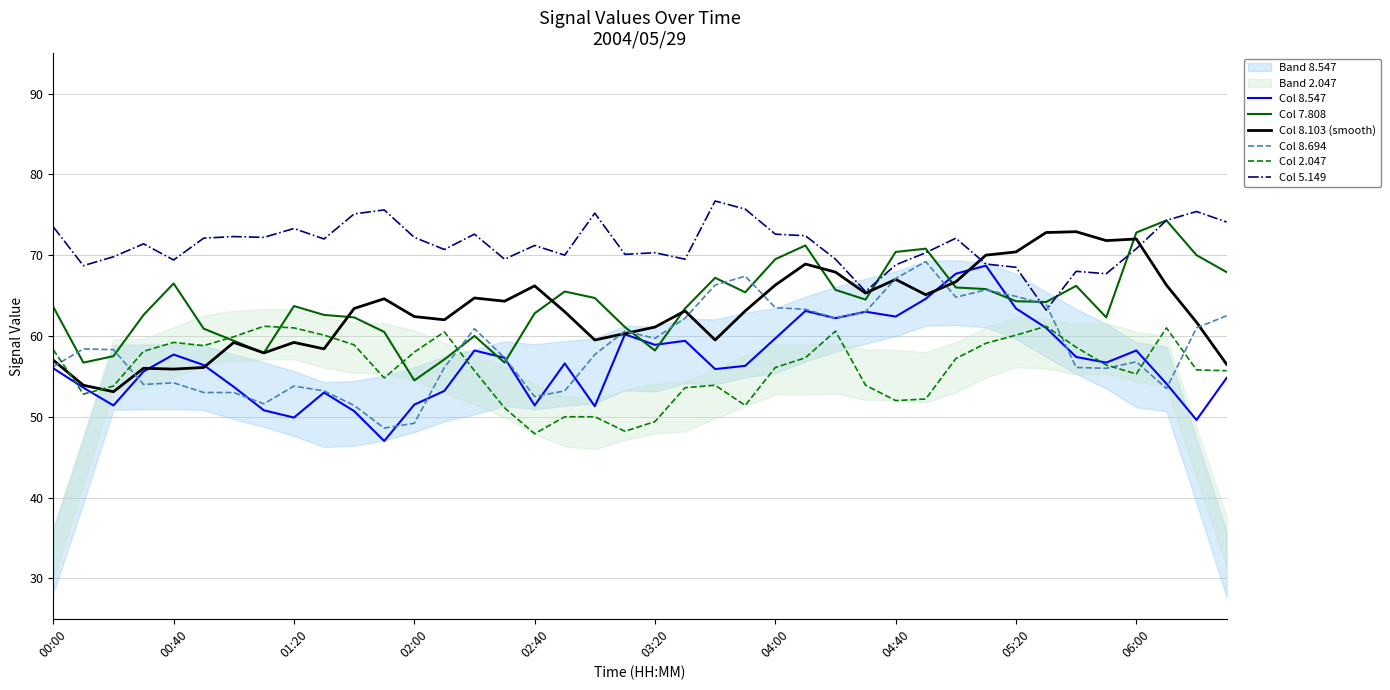

Is it true that Col 7.808 equals 123.8 at 06:00?

False